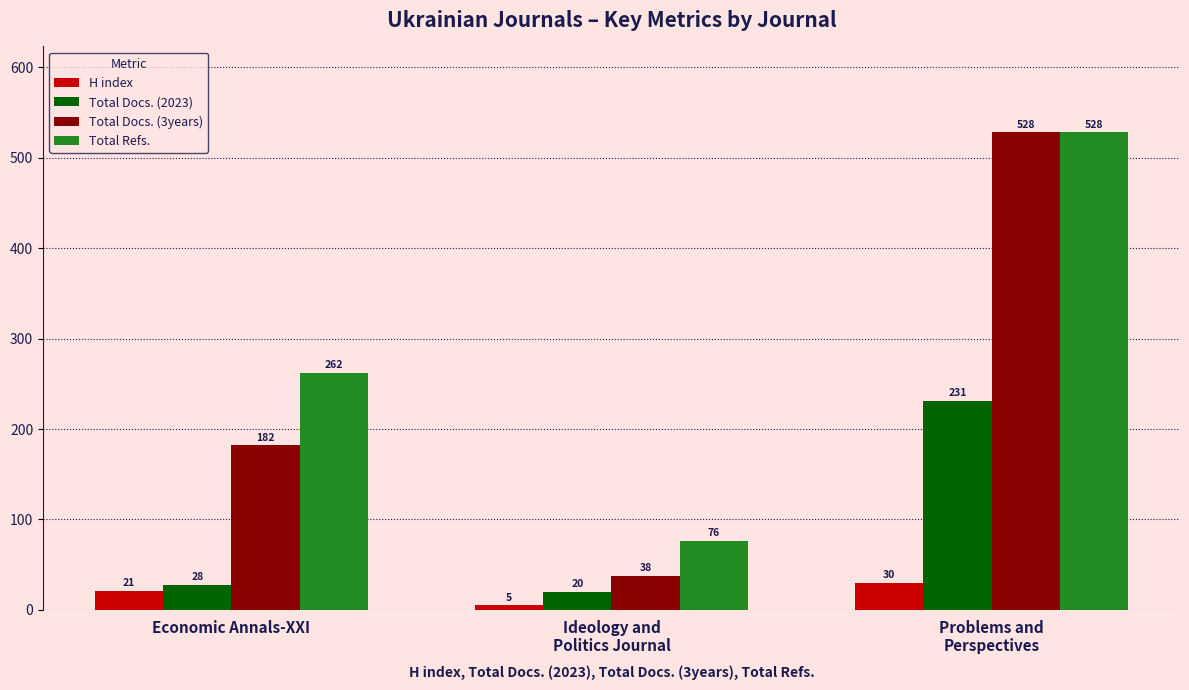

At which category is the sum across all series the highest?

Problems and
Perspectives